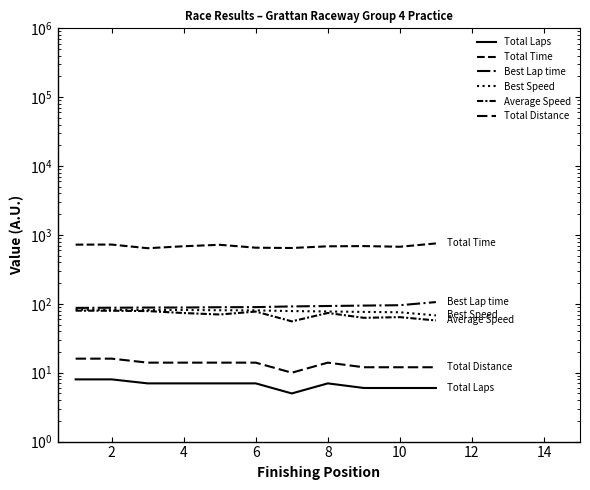

True or false: Average Speed and Total Laps cross at least once.

False